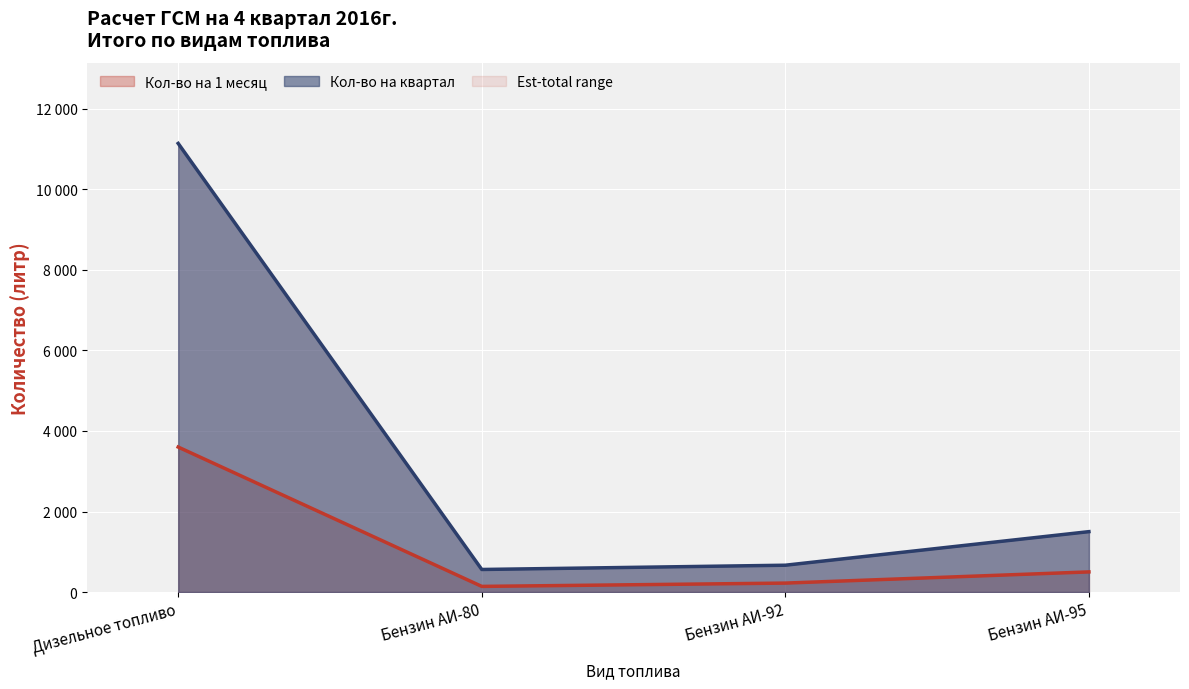

The Кол-во на 1 месяц series shows 1357 at Дизельное топливо. True or false?

False